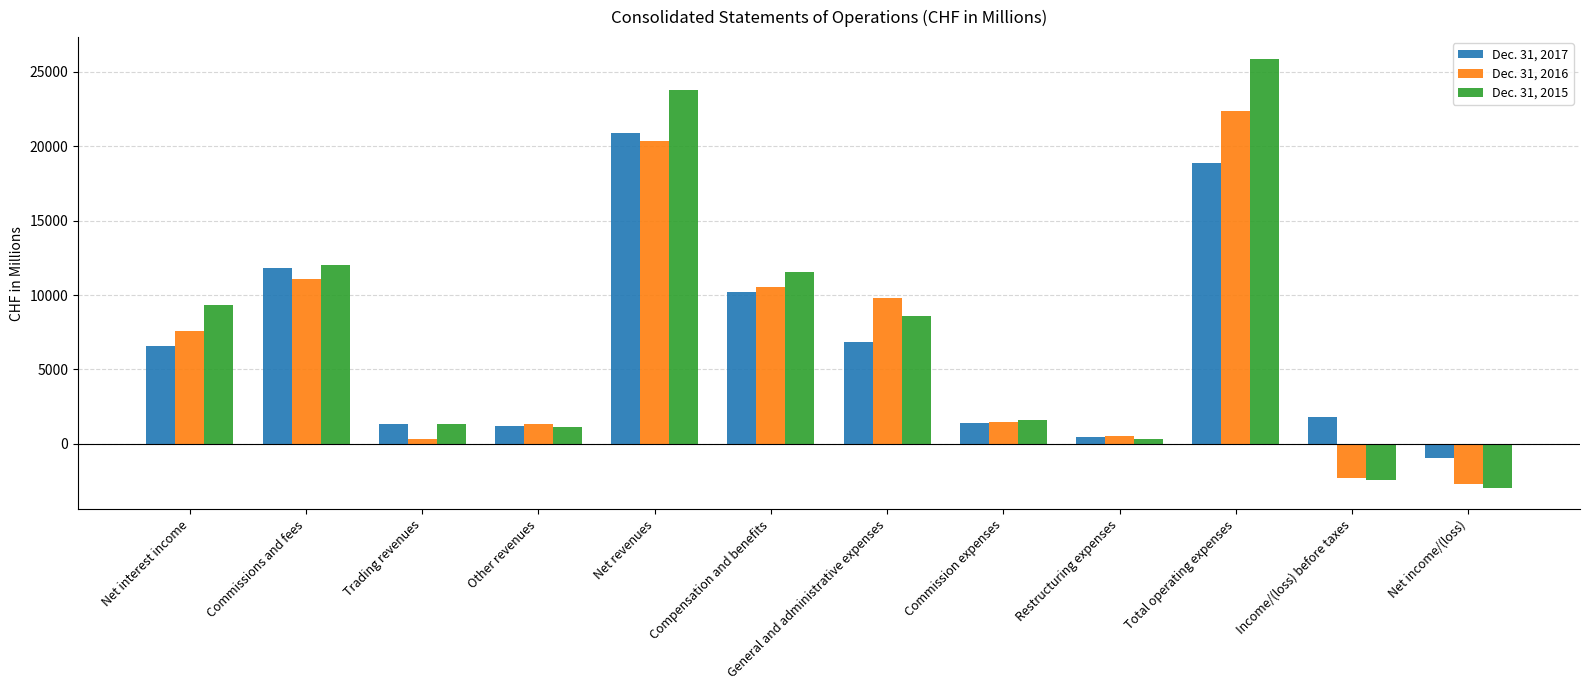

What is the sum of all Dec. 31, 2017 values?

80439